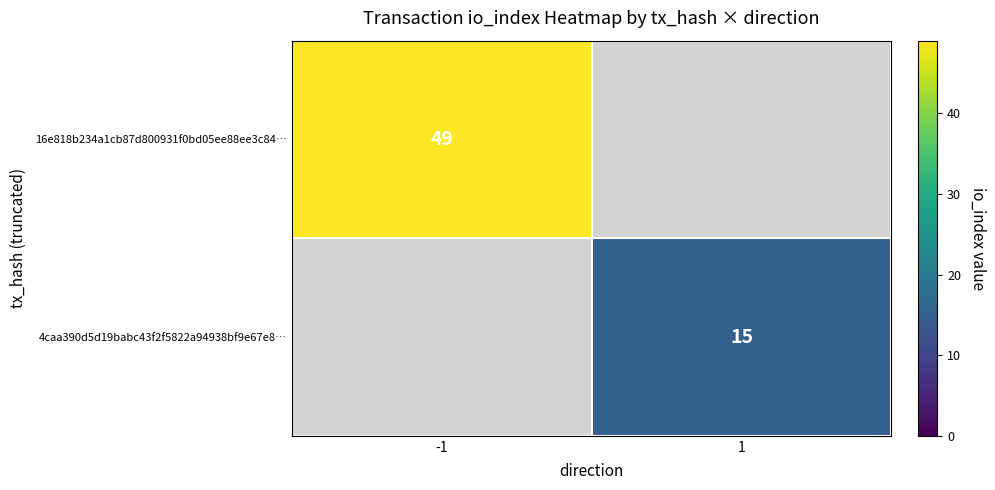

Is the value of 4caa390d5d19babc43f2f5822a94938bf9e67e8… at 1 greater than the value of 16e818b234a1cb87d800931f0bd05ee88ee3c84… at -1?

No